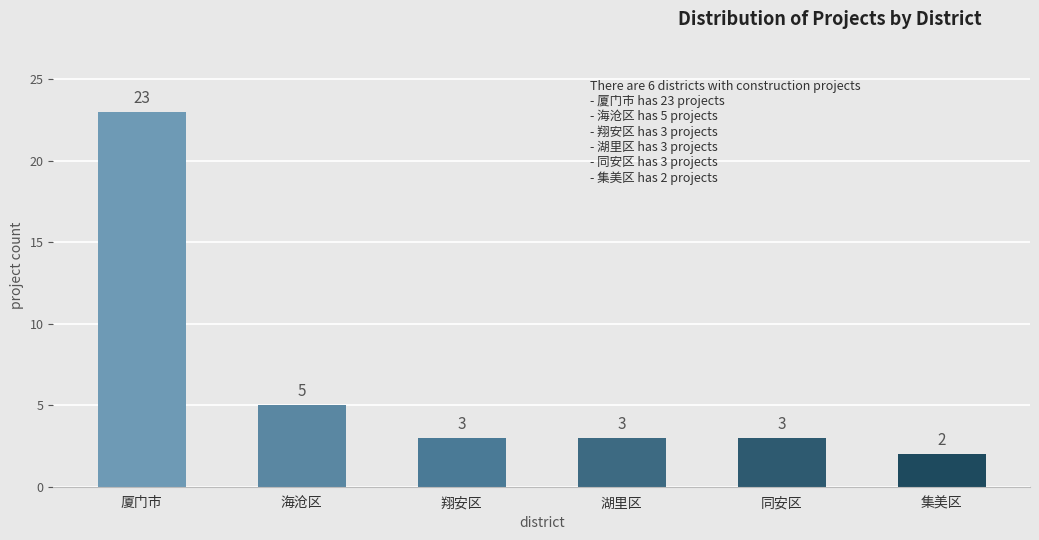

The chart shows a value of 1 at 集美区. True or false?

False